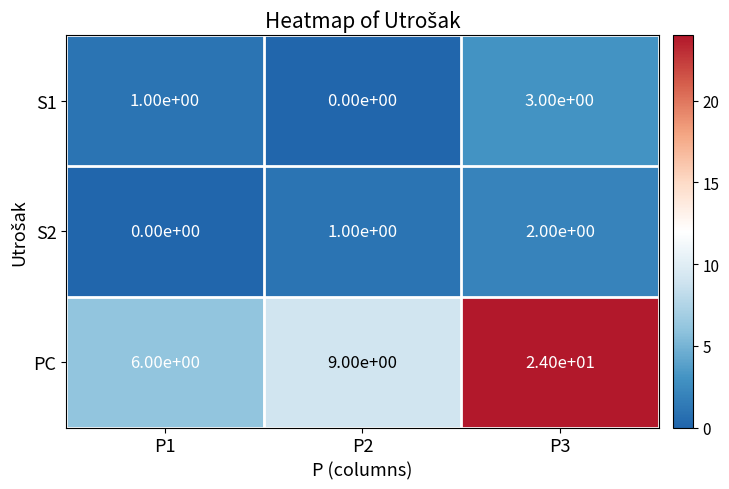

Is the value of S1 at P3 greater than the value of S2 at P3?

Yes